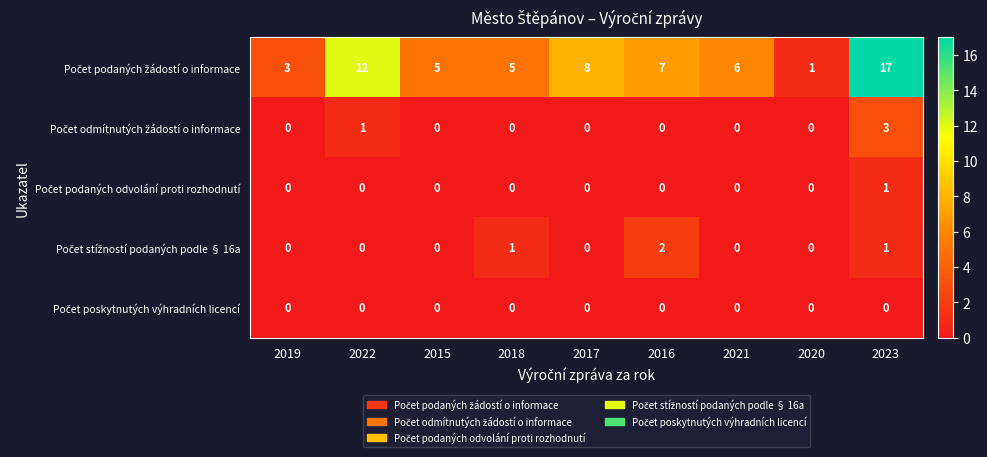

What is the difference between the highest and lowest values at 2017?

8